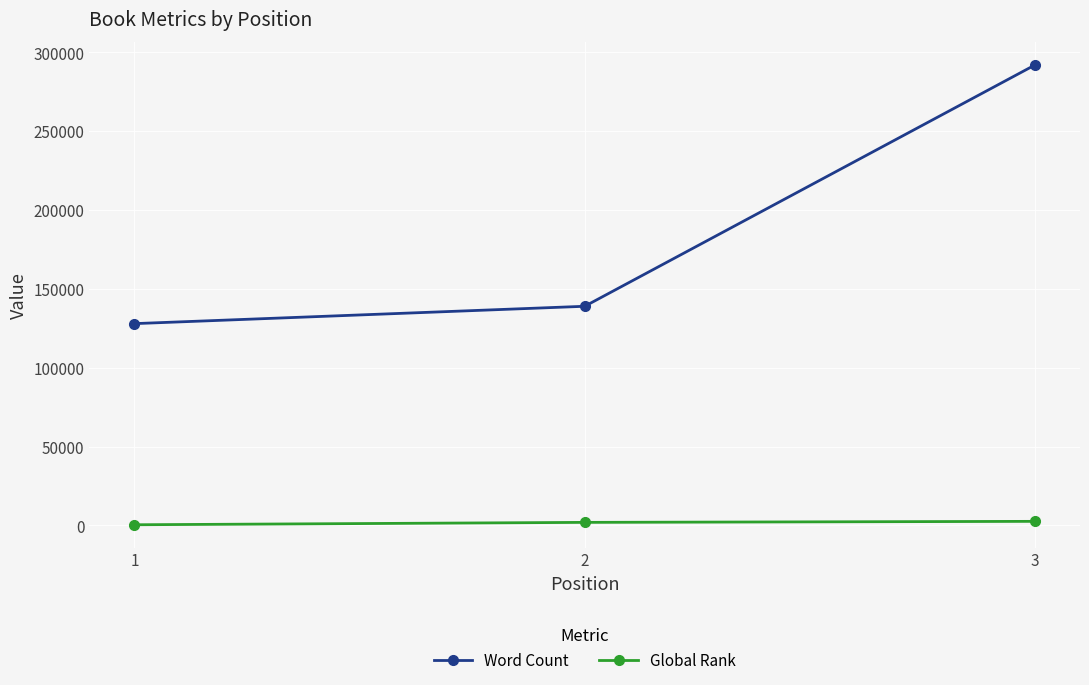

Which series changed the most between 1 and 3?

Word Count